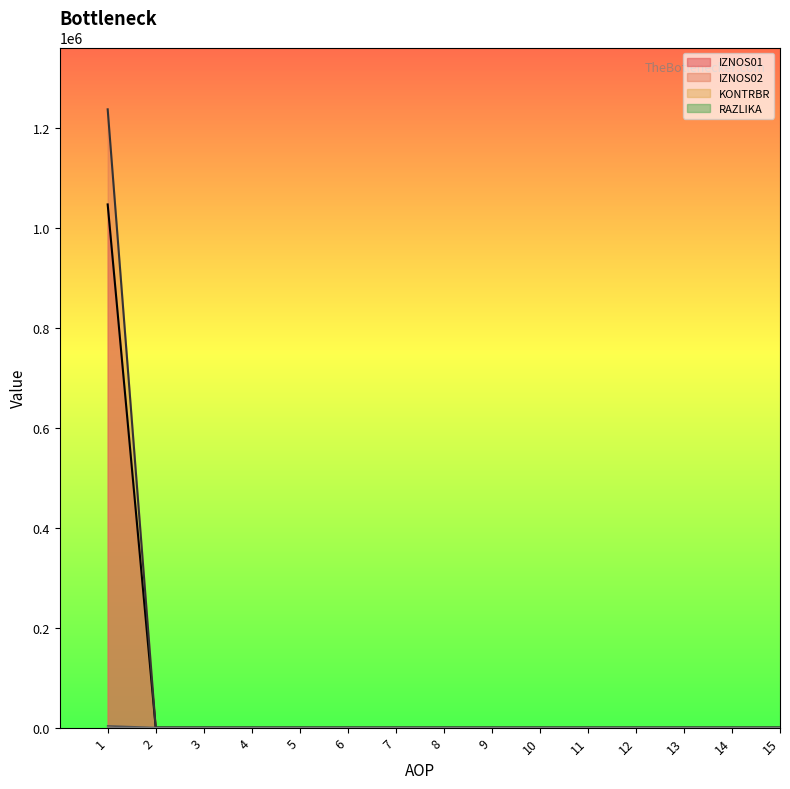

The value of KONTRBR at 15 is -587245.2. True or false?

False